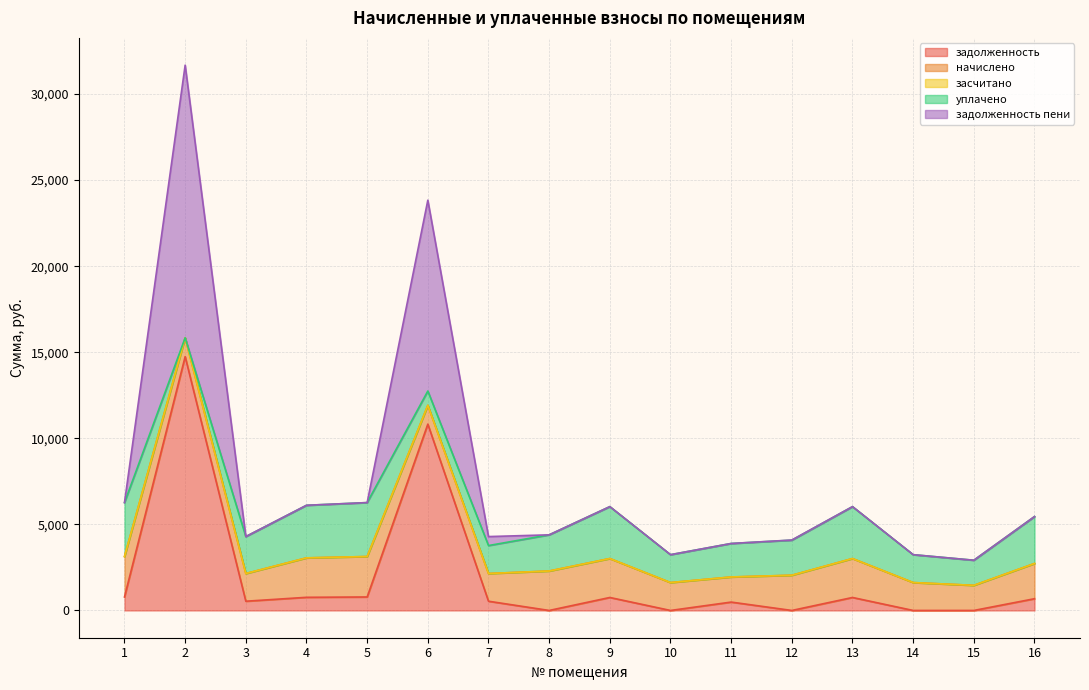

True or false: засчитано and задолженность пени cross at least once.

False